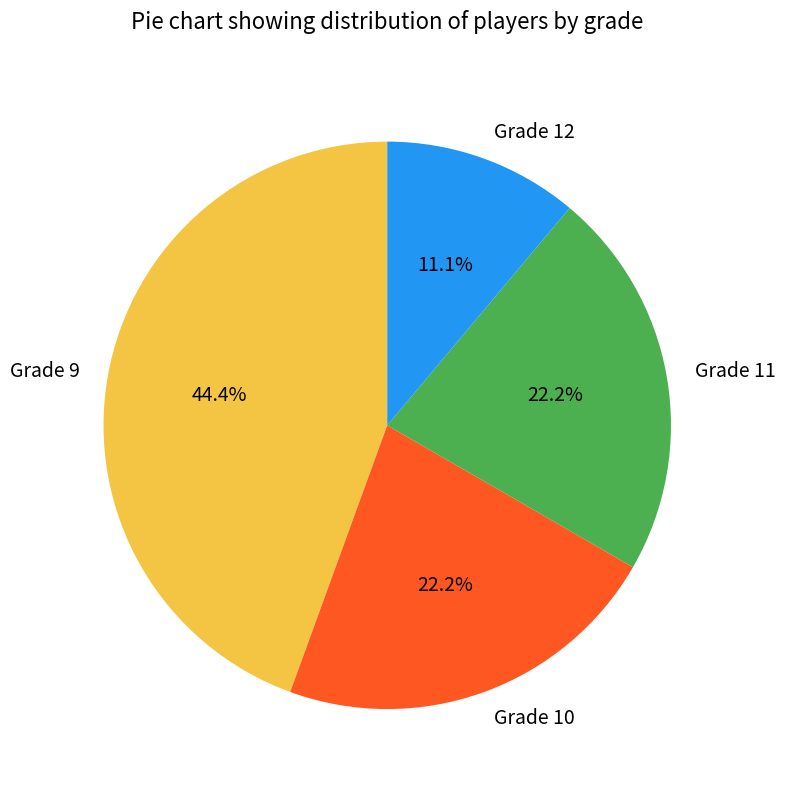

Is there a majority slice in this chart?

No